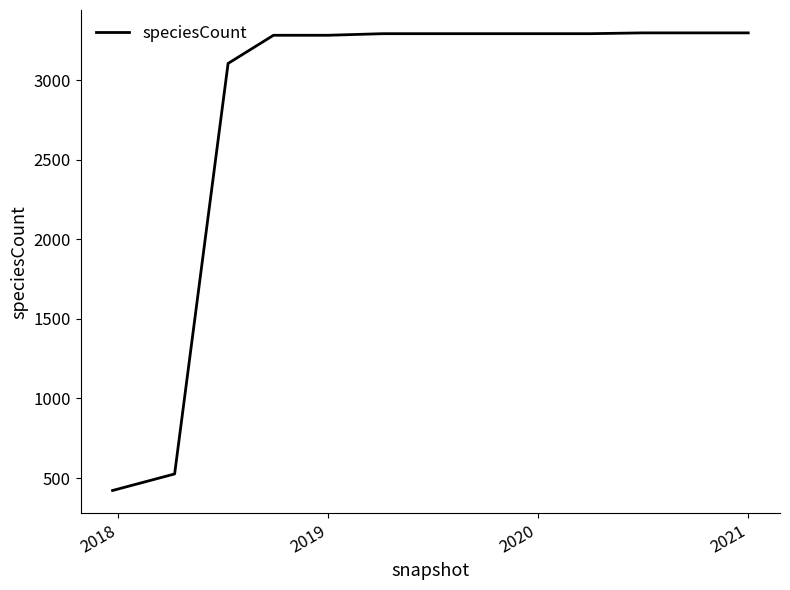

What is the average value?

2844